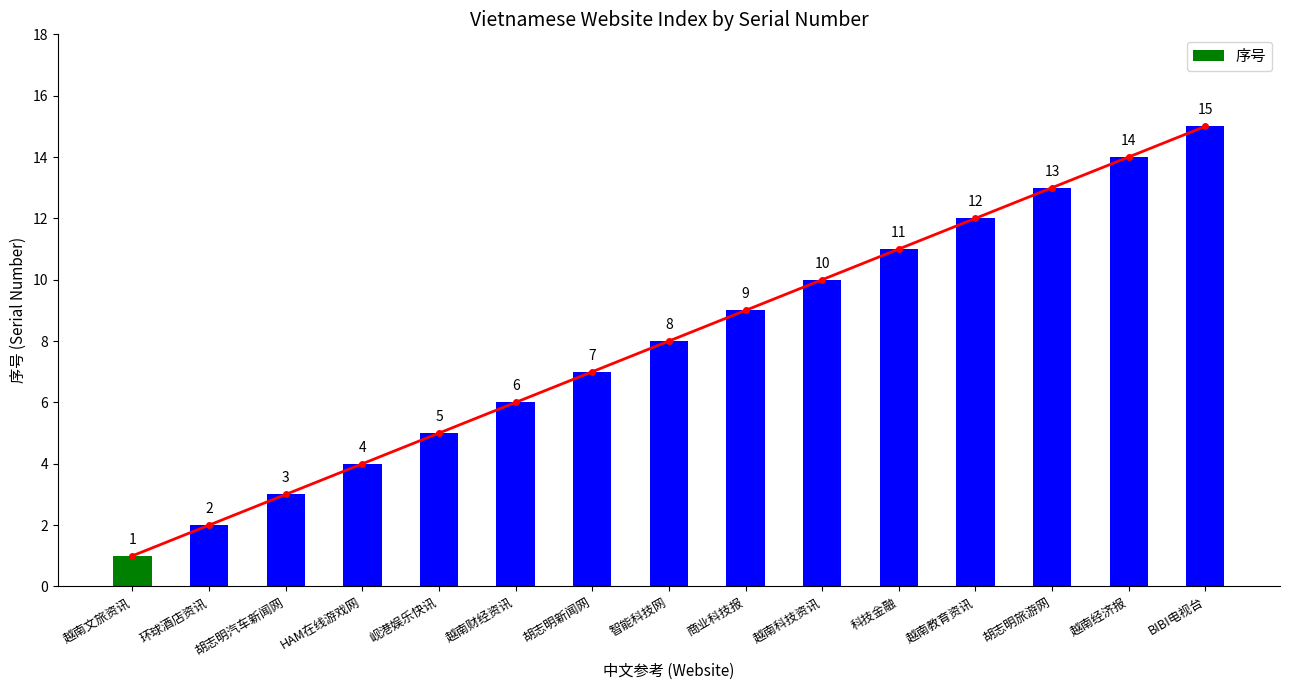

Which label corresponds to the largest value in the chart?

BIBI电视台